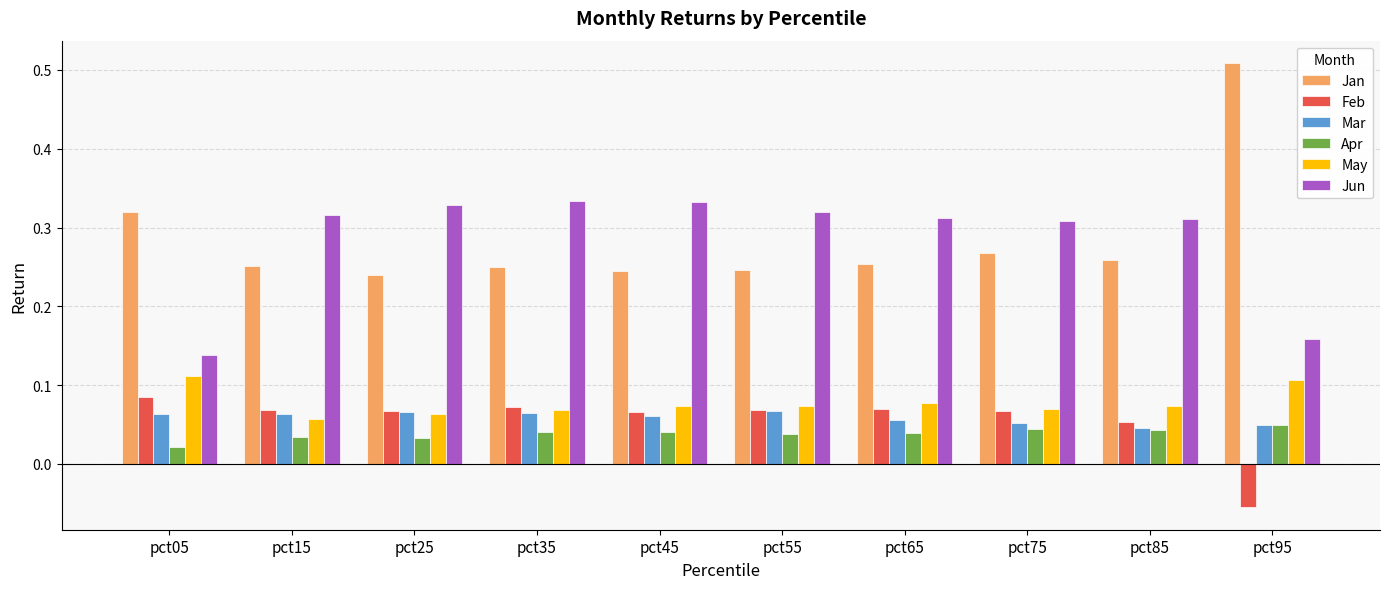

At how many categories does at least one series exceed 0?

10